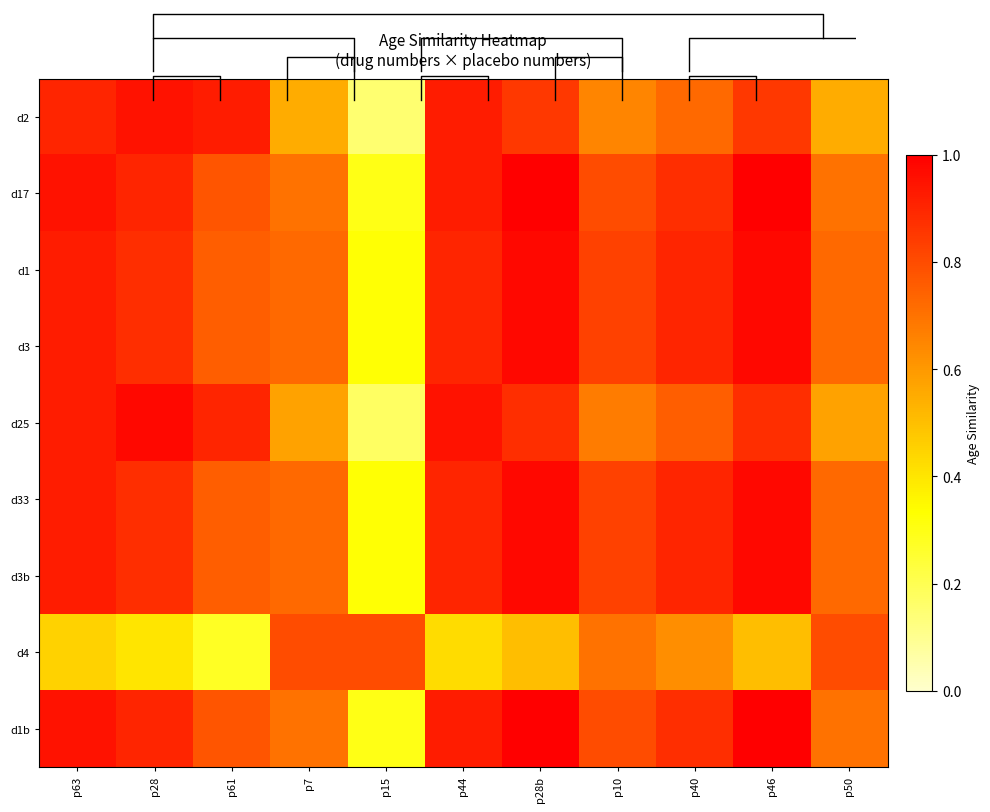

What is the total value across all series at p61?

6.7